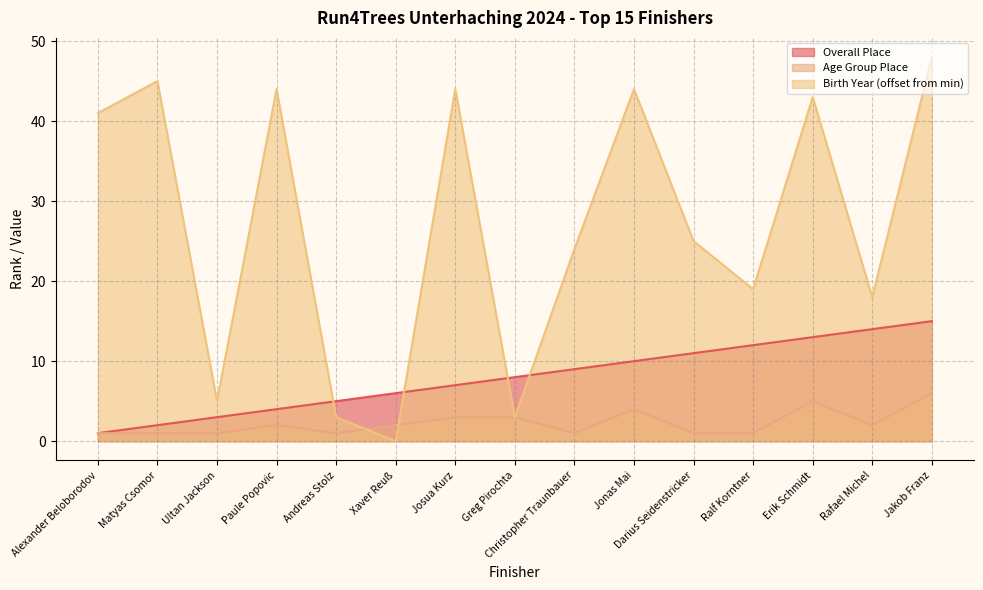

The value of Birth Year at Josua Kurz is 44. True or false?

True